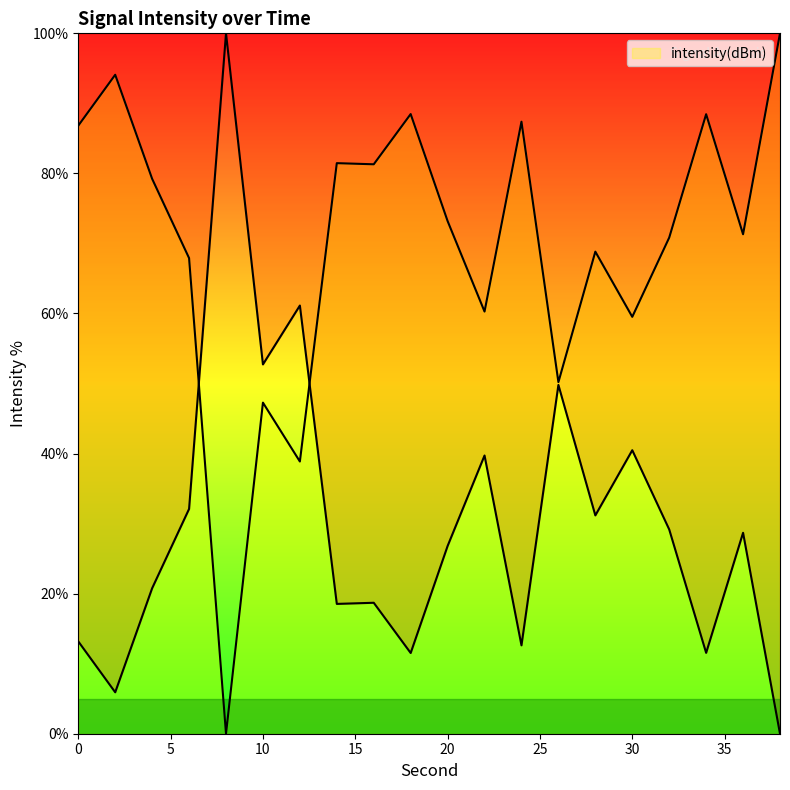

At which category does the data reach its first local valley?

8